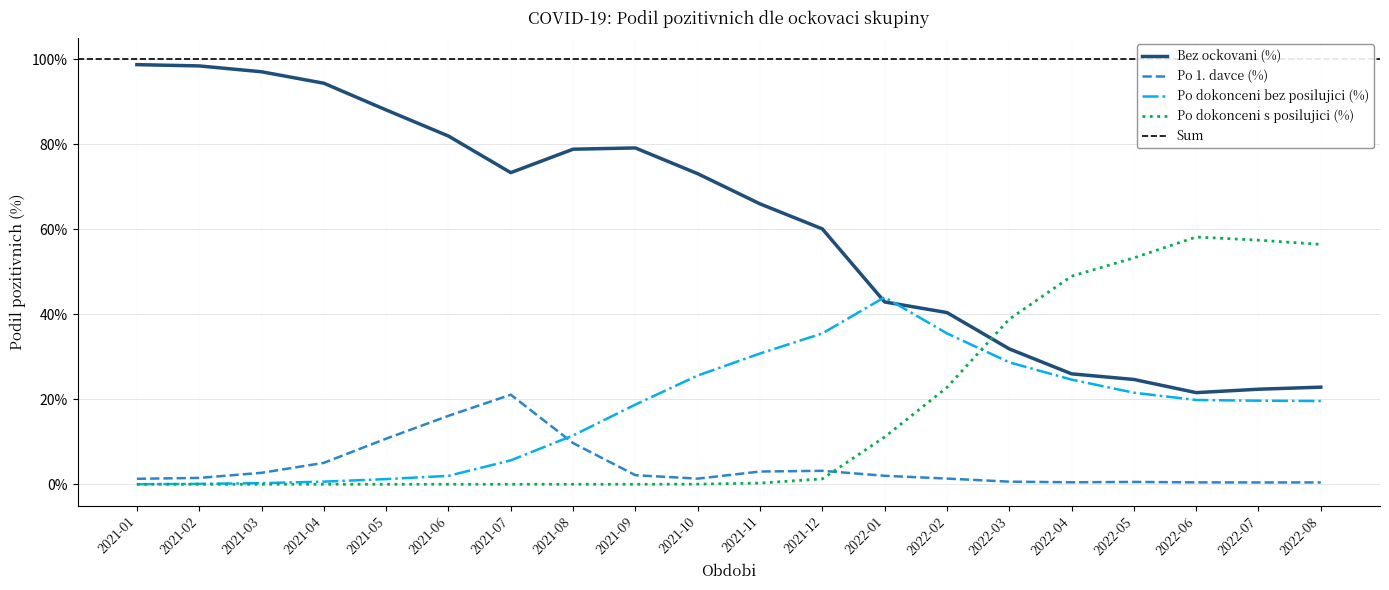

True or false: Po dokonceni bez posilujici (%) and Po 1. davce (%) cross at least once.

True